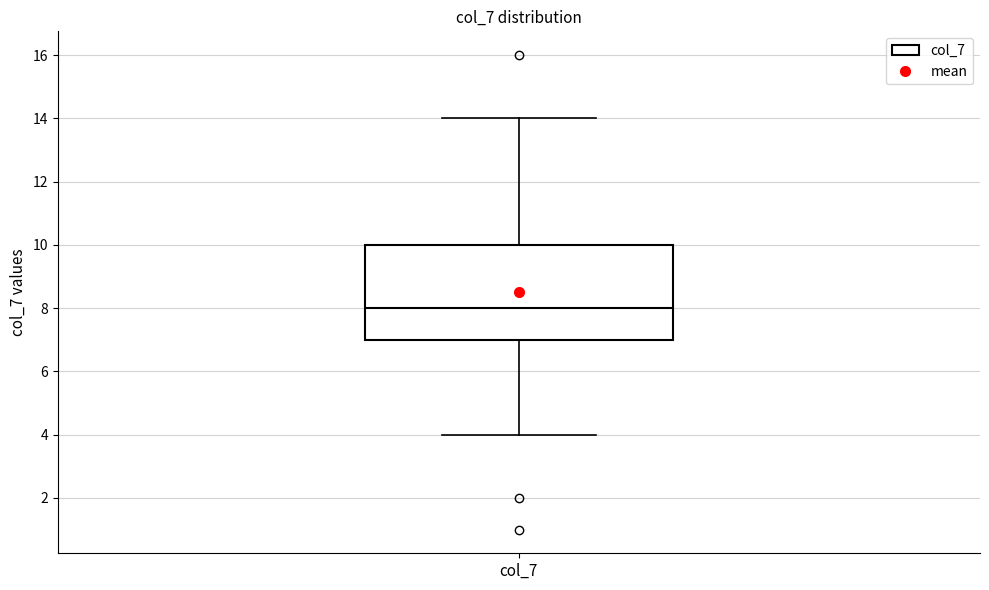

Transcribe this box plot: give where the median line is, the range the box spans, and where the two whiskers end, as read against the y-axis. The values are not printed on the chart, so give them approximately, as read against the axis.

median 8, box 7 to 10, whiskers 4 to 14